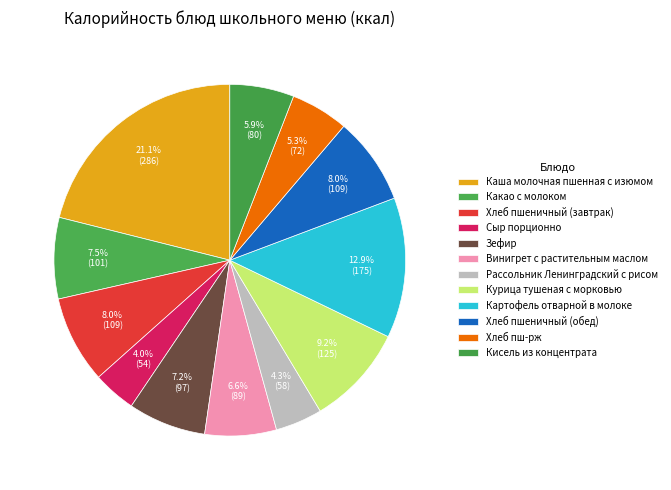

How many slices are in this pie chart?

12